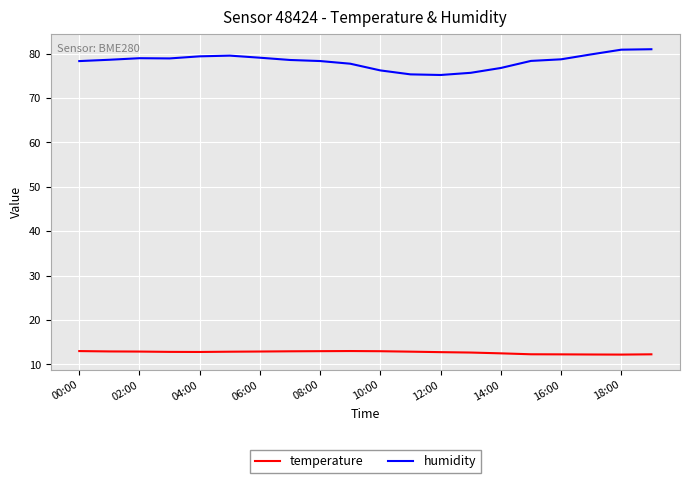

True or false: humidity and temperature cross at least once.

False